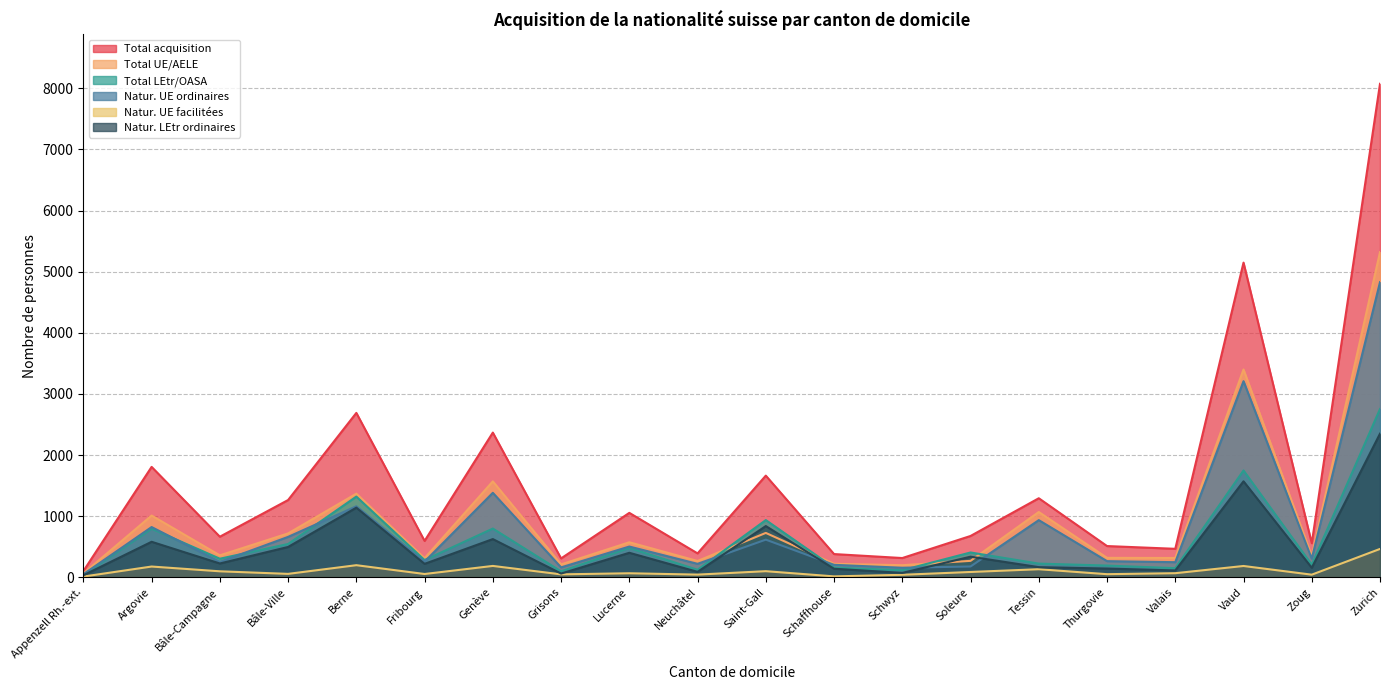

Which series has the widest spread of values?

Total acquisition